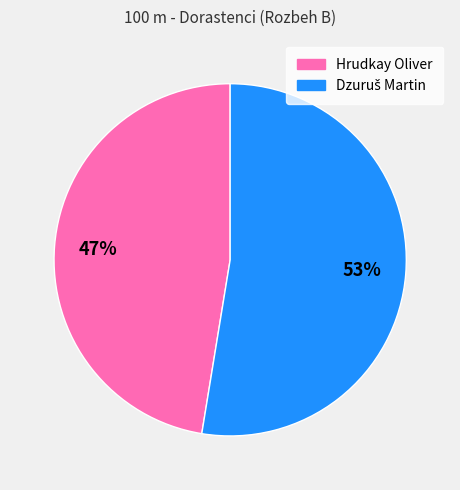

Is Hrudkay Oliver the majority of the pie?

No